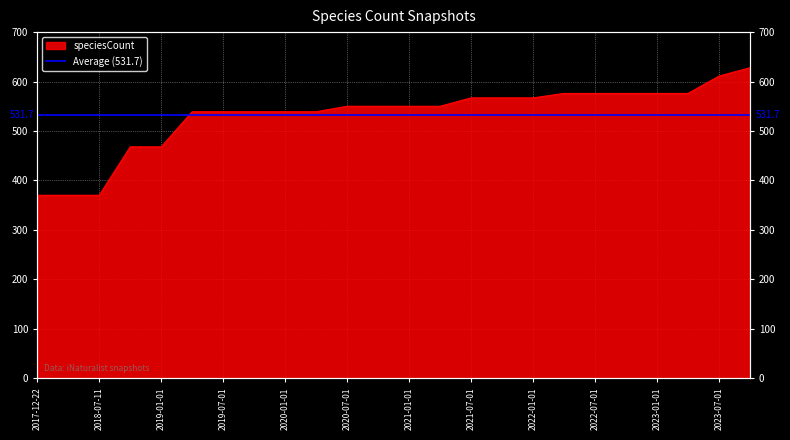

What is the average value?

532